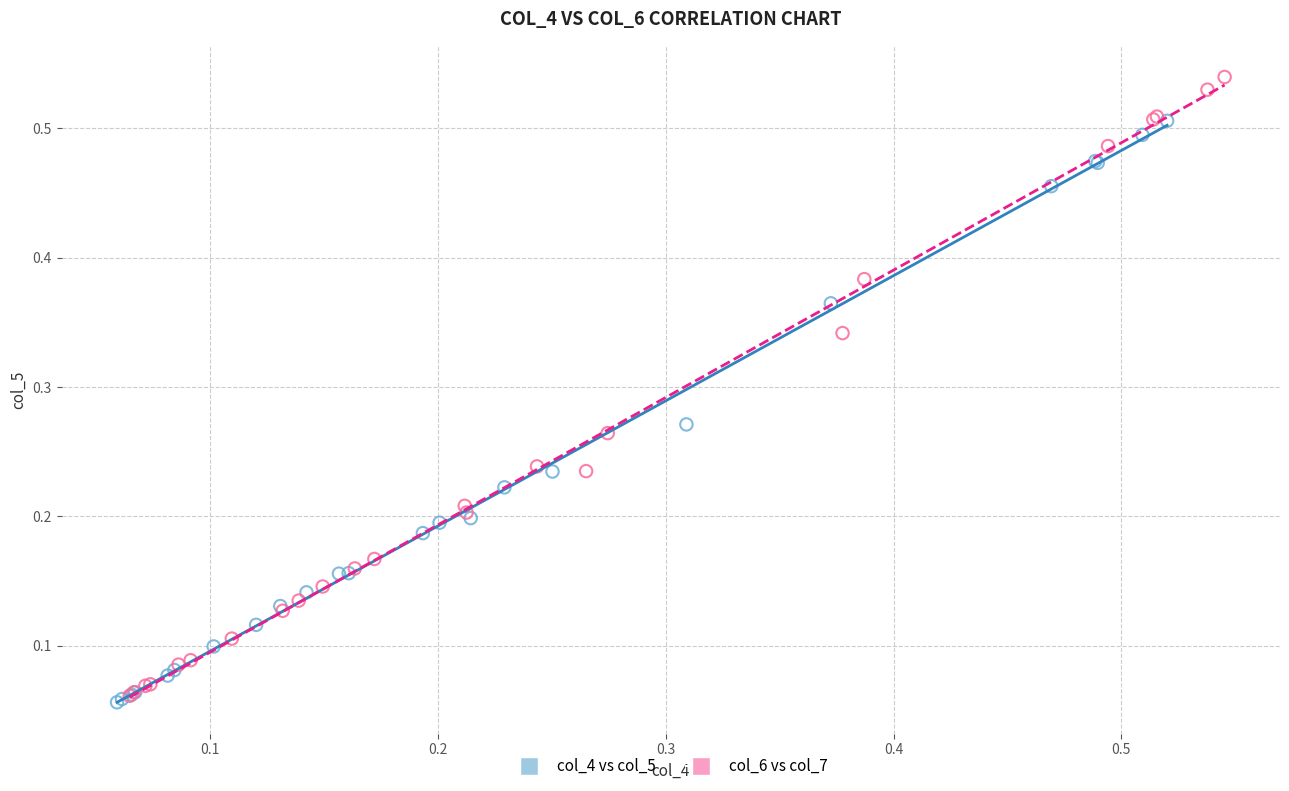

Which series has the largest Y range (max minus min)?

col_6 vs col_7